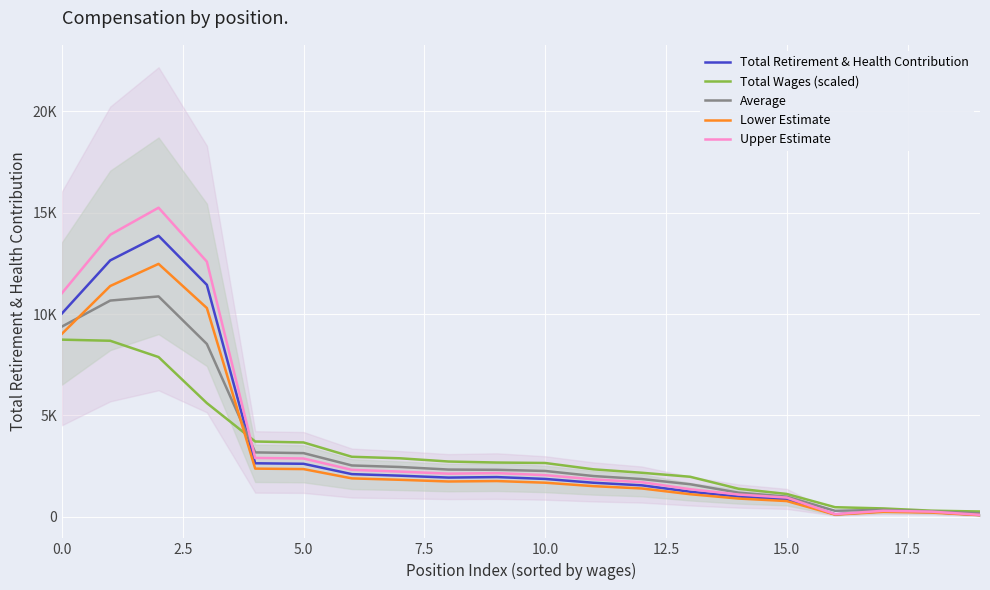

Reading left to right, what are all the values shown in this chart?

Total Retirement & Health Contribution: 10030.0	12651.0	13864.0	11443.0	2636.0	2611.0	2101.0	2023.0	1930.0	1955.0	1864.0	1675.0	1548.0	1233.0	995.0	857.0	115.0	266.0	226.0	83.0
Total Wages (scaled): 8738.2	8683.3	7878.9	5606.2	3710.2	3664.0	2956.9	2881.6	2722.7	2672.7	2650.2	2337.8	2168.0	1971.1	1380.4	1121.8	468.0	407.6	295.6	256.7
Average: 9384.1	10667.1	10871.5	8524.6	3173.1	3137.5	2529.0	2452.3	2326.4	2313.9	2257.1	2006.4	1858.0	1602.0	1187.7	989.4	291.5	336.8	260.8	169.9
Lower Estimate: 9027.0	11385.9	12477.6	10298.7	2372.4	2349.9	1890.9	1820.7	1737.0	1759.5	1677.6	1507.5	1393.2	1109.7	895.5	771.3	103.5	239.4	203.4	74.7
Upper Estimate: 11033.0	13916.1	15250.4	12587.3	2899.6	2872.1	2311.1	2225.3	2123.0	2150.5	2050.4	1842.5	1702.8	1356.3	1094.5	942.7	126.5	292.6	248.6	91.3